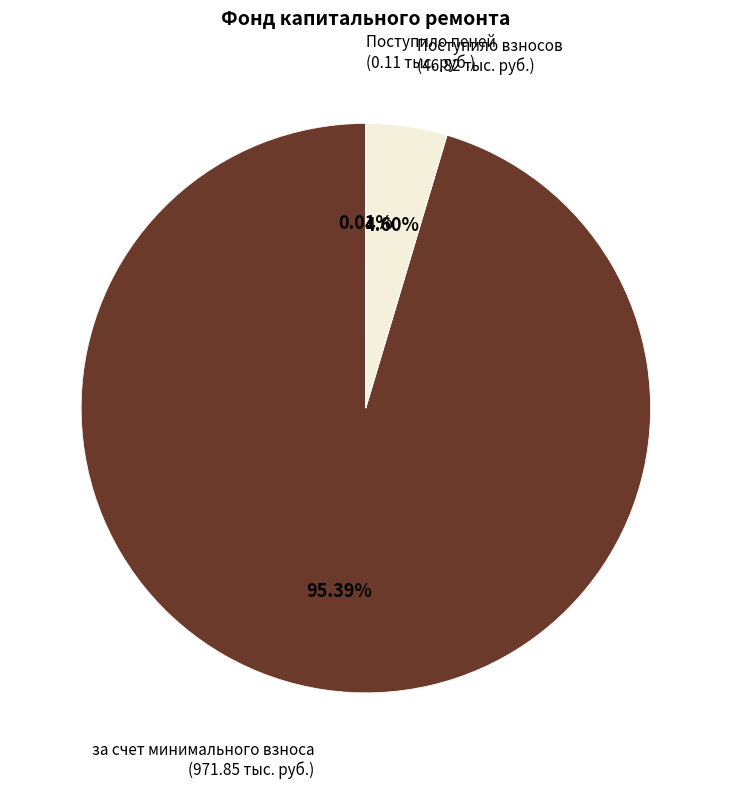

Is there a majority slice in this chart?

Yes